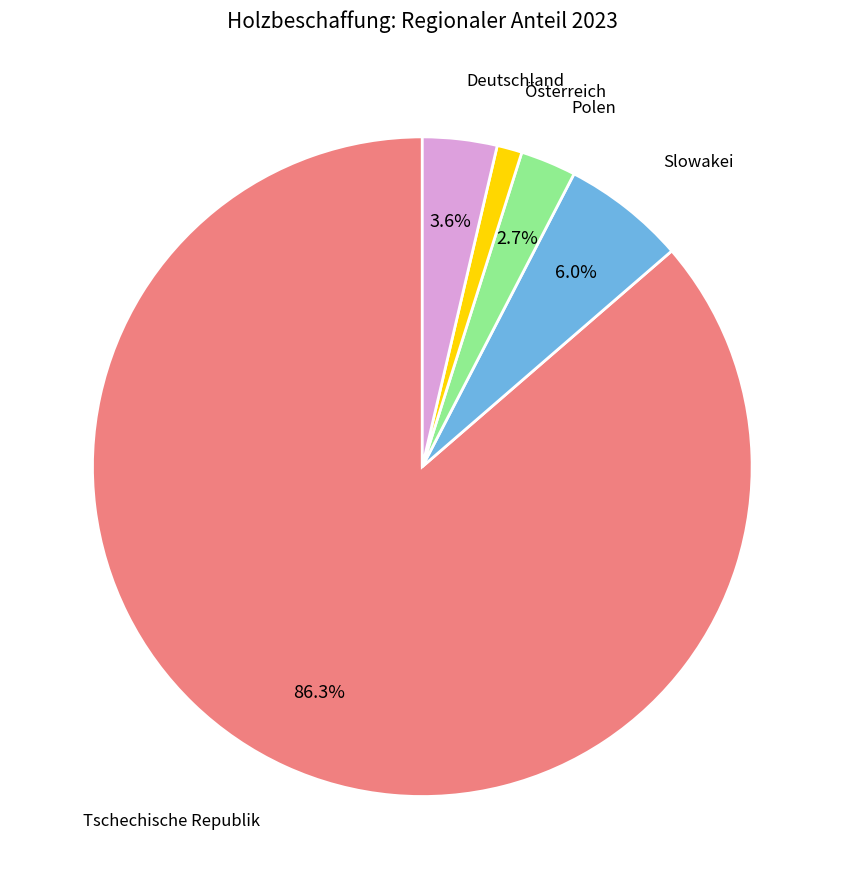

What portion of the pie excludes Slowakei?

94.0%